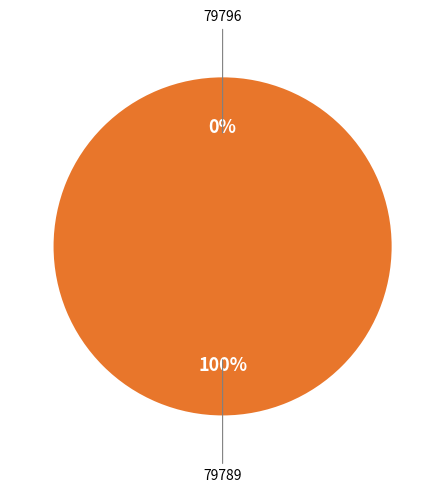

Rank the categories by value from highest to lowest.

79789, 79796